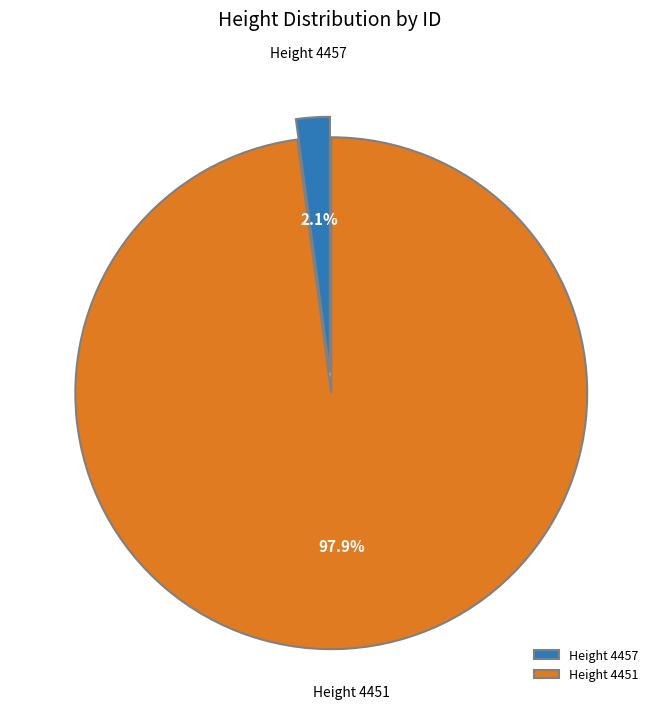

What is the total percentage of Height 4457 and Height 4451?

100.0%